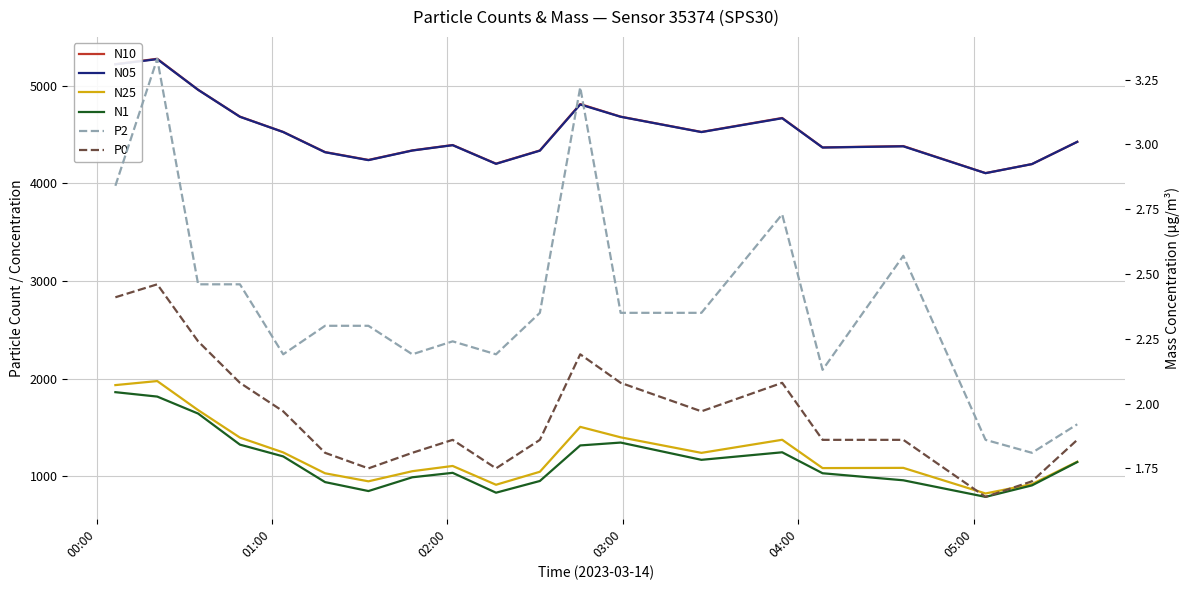

Reading right to left, extract all data points from this chart.

N10: 4425.2	4197.3	4105.0	4381.8	4367.8	4669.7	4526.6	4683.1	4811.9	4336.8	4201.6	4392.4	4337.4	4239.8	4320.4	4526.4	4683.3	4958.6	5275.8	5220.7
N05: 4425.2	4197.1	4104.2	4379.0	4366.7	4666.8	4525.0	4681.9	4807.6	4334.7	4199.8	4390.8	4336.0	4237.6	4318.4	4525.5	4681.7	4957.9	5272.3	5219.1
N25: 1148.4	918.8	823.0	1085.3	1083.1	1373.1	1239.0	1398.3	1505.5	1045.5	912.3	1104.9	1051.2	947.6	1029.8	1243.6	1395.6	1676.9	1974.6	1933.2
N1: 1144.9	905.8	788.2	958.1	1030.2	1244.9	1167.7	1344.5	1315.2	951.1	831.0	1034.5	988.9	847.9	939.6	1202.7	1323.5	1641.6	1815.6	1860.8
P2: 1.9	1.8	1.9	2.6	2.1	2.7	2.4	2.4	3.2	2.4	2.2	2.2	2.2	2.3	2.3	2.2	2.5	2.5	3.3	2.8
P0: 1.9	1.7	1.6	1.9	1.9	2.1	2.0	2.1	2.2	1.9	1.8	1.9	1.8	1.8	1.8	2.0	2.1	2.2	2.5	2.4